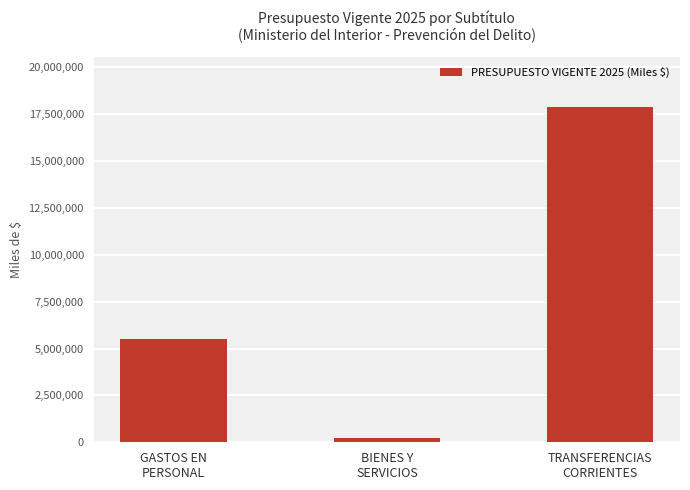

Rank the categories by value from lowest to highest.

BIENES Y
SERVICIOS, GASTOS EN
PERSONAL, TRANSFERENCIAS
CORRIENTES